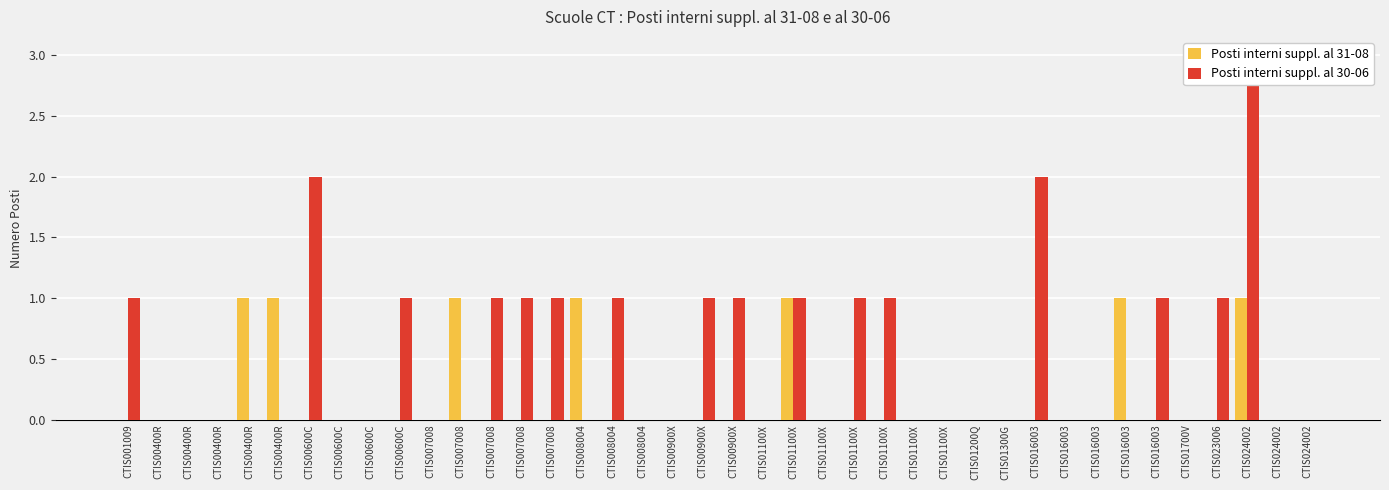

The value of Posti interni suppl. al 31-08 at CTIS01700V is 0. True or false?

True